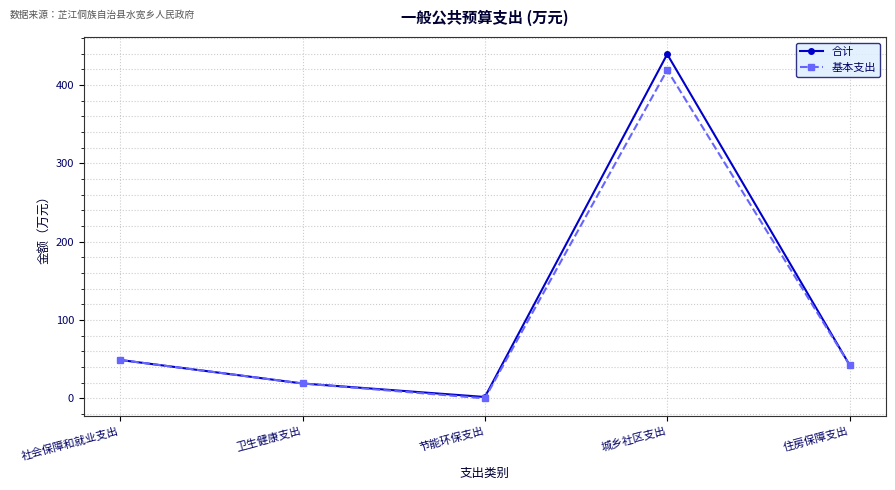

At which label does 合计 first exceed 42?

社会保障和就业支出